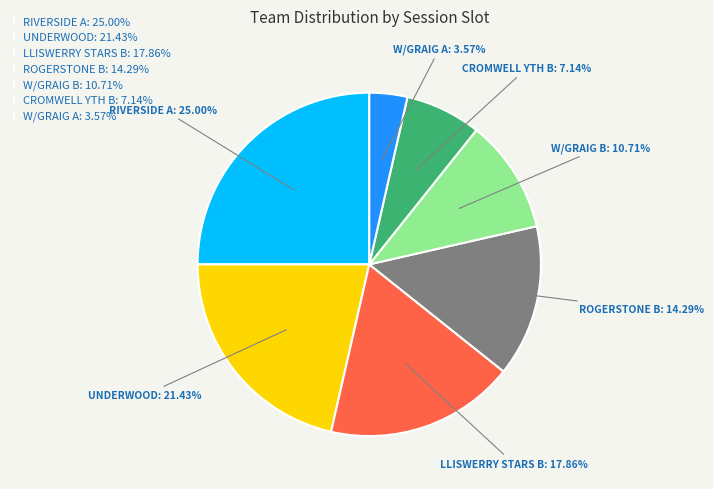

Is there any slice that represents more than half of the pie?

No